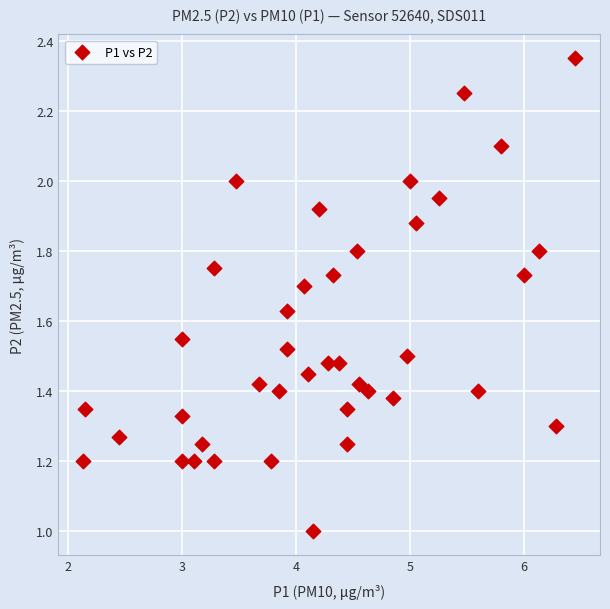

What is the range of X values (max minus min)?

4.3